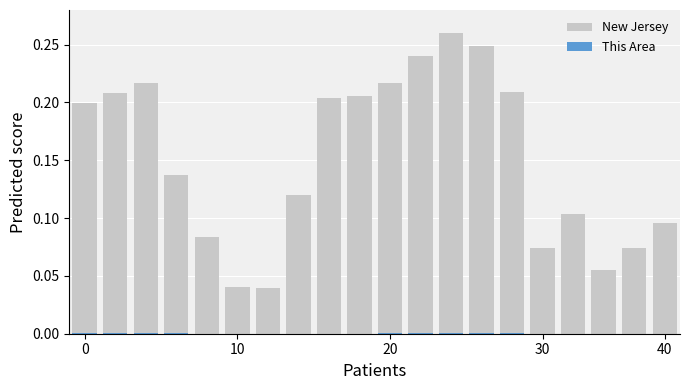

At how many categories does at least one series exceed 0?

20